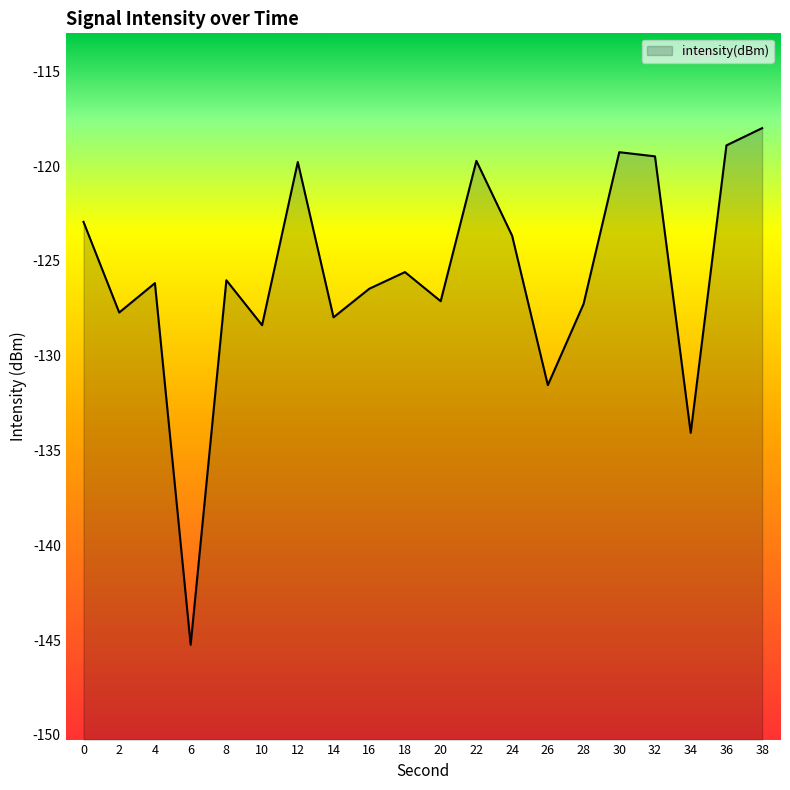

List the labels in order of value, smallest first.

6, 34, 26, 10, 14, 2, 28, 20, 16, 4, 8, 18, 24, 0, 12, 22, 32, 30, 36, 38